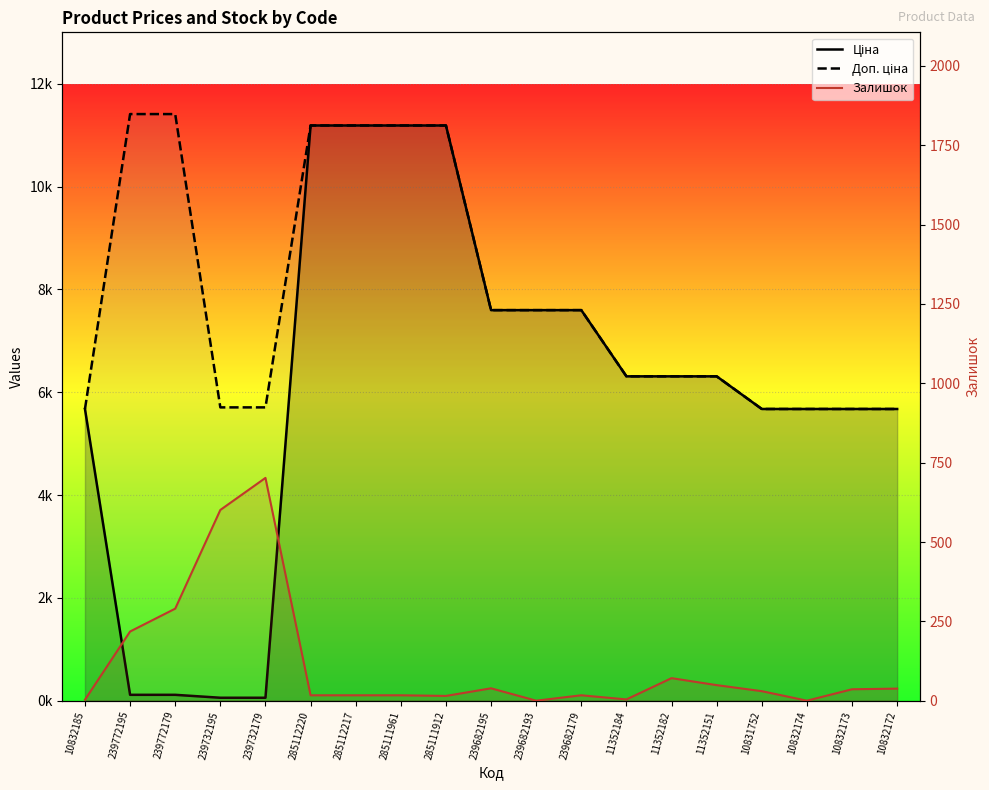

List the series in order of their overall mean, lowest first.

Залишок, Ціна, Доп. ціна